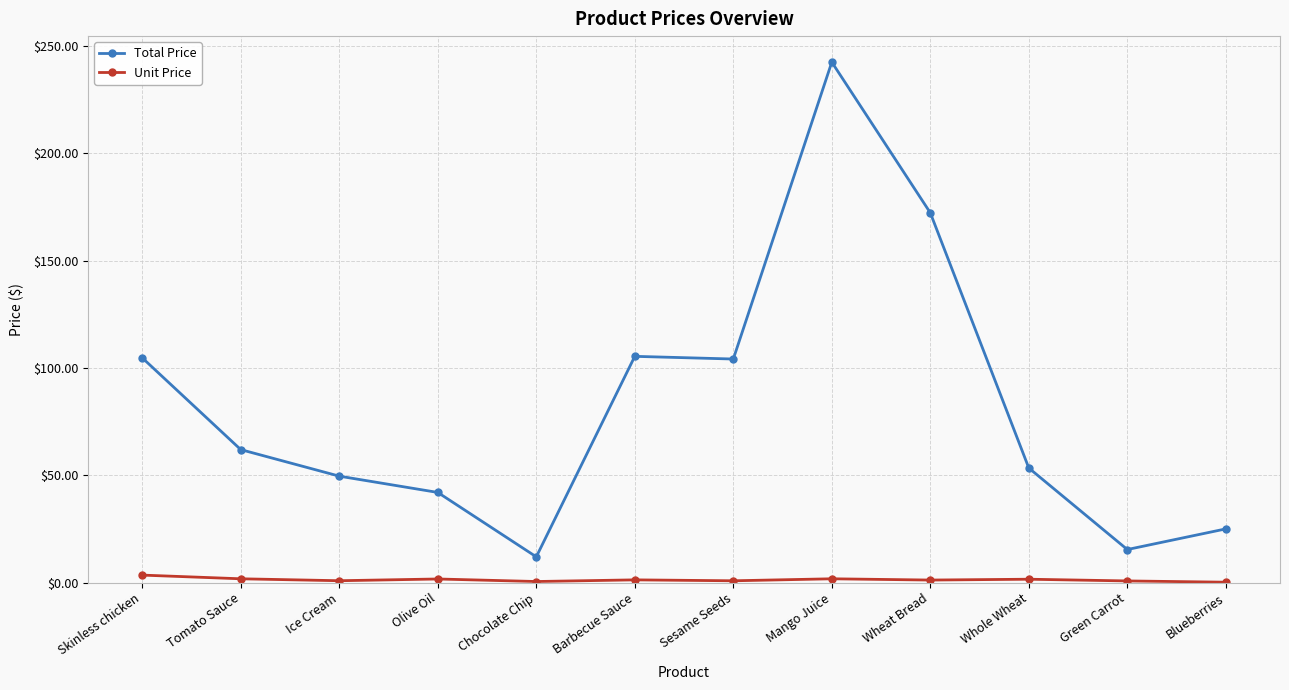

What is the sum of the Unit Price values at Chocolate Chip and Blueberries?

0.7